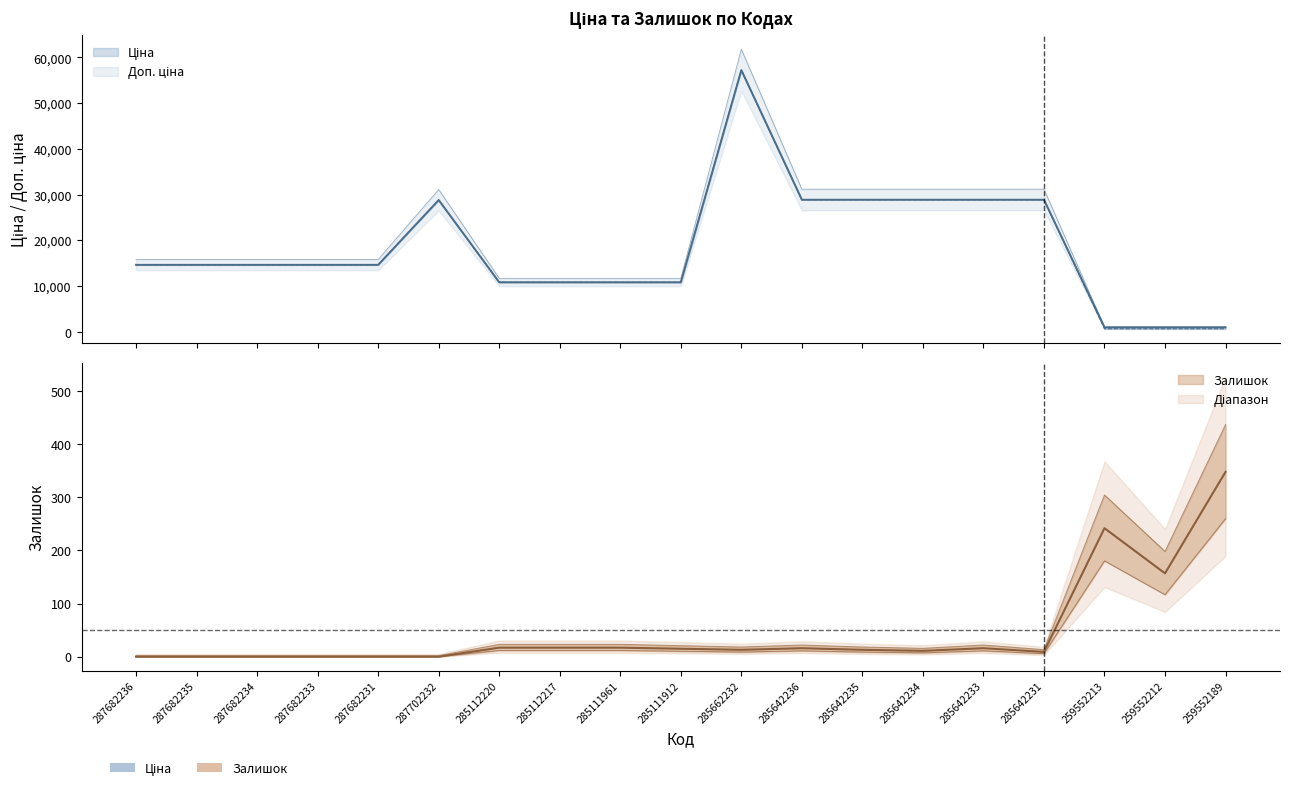

What is the difference between the Залишок values at 287682235 and 285642234?

11.0